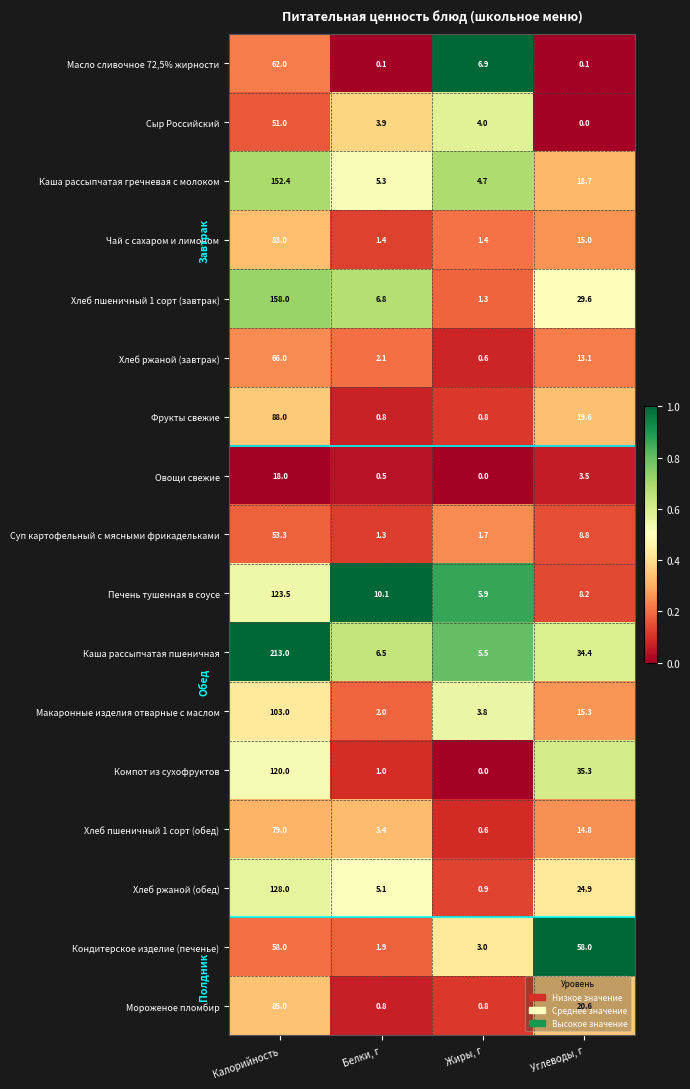

Is it true that Хлеб пшеничный 1 сорт (обед) equals 31.7 at Калорийность?

False